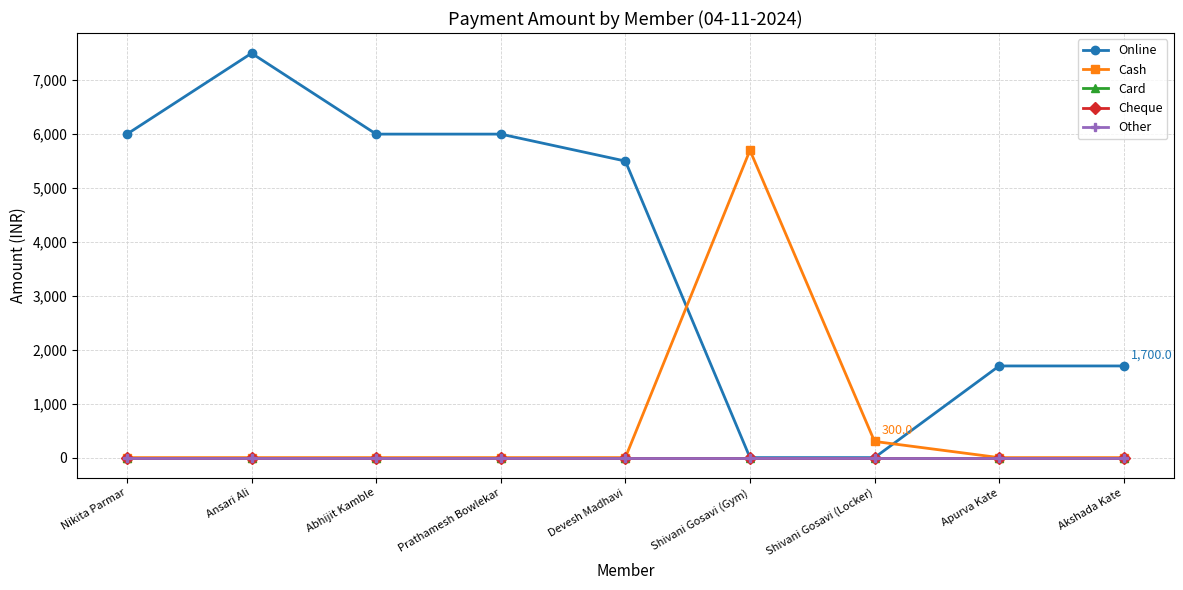

Reading left to right, extract all data points from this chart.

Online: 6000	7500	6000	6000	5500	0	0	1700	1700
Cash: 0	0	0	0	0	5700	300	0	0
Card: 0	0	0	0	0	0	0	0	0
Cheque: 0	0	0	0	0	0	0	0	0
Other: 0	0	0	0	0	0	0	0	0